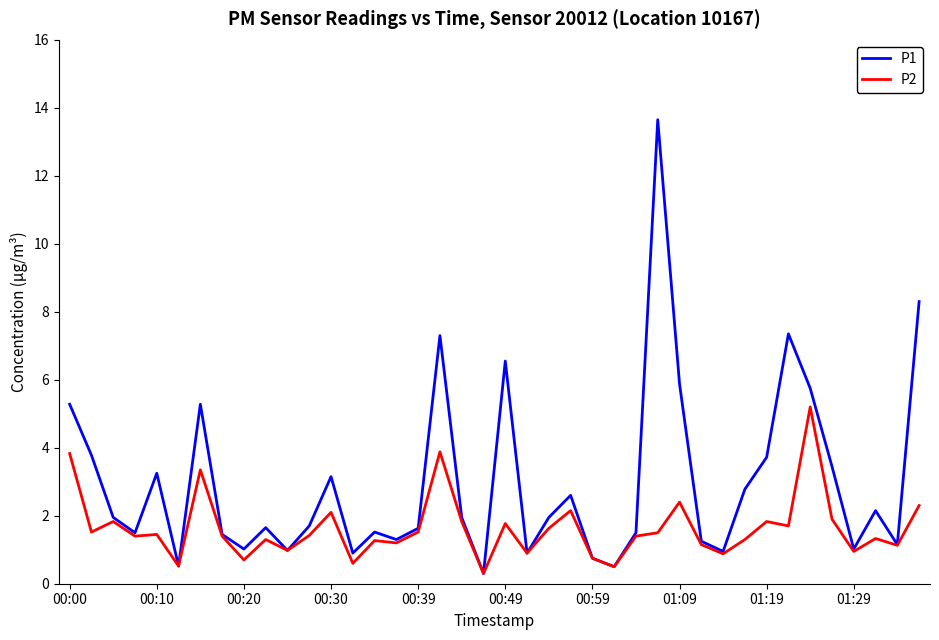

True or false: P1 has more than 1 interior local peaks.

True